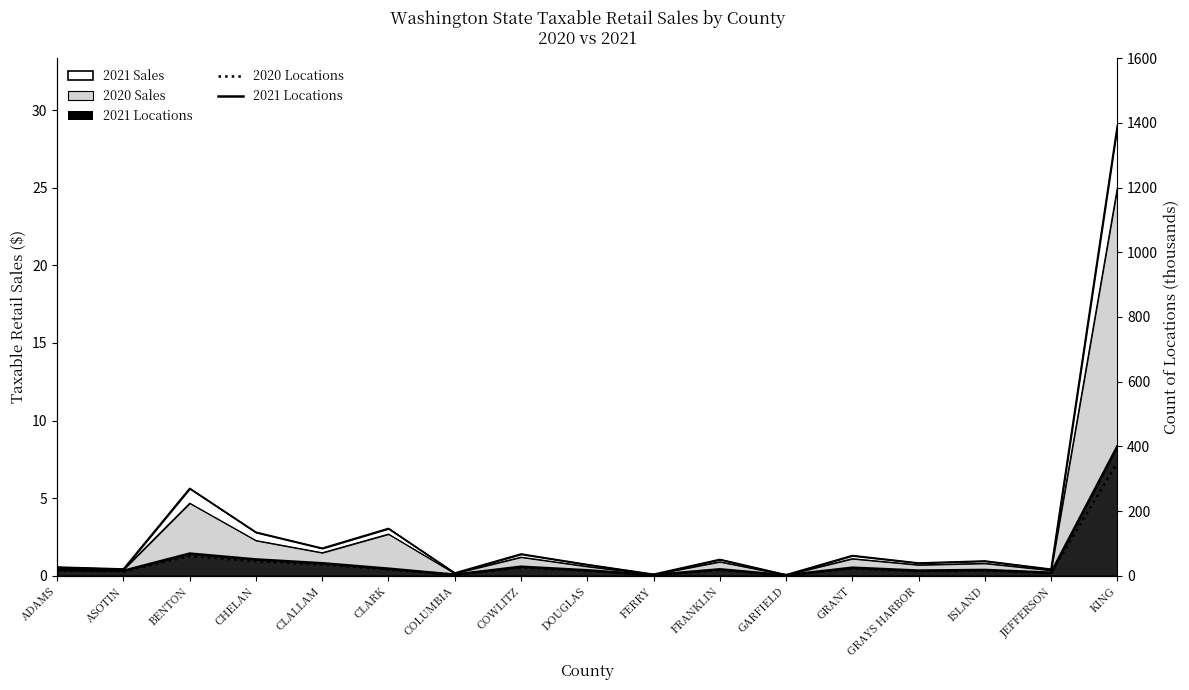

Reading left to right, extract all data points from this chart.

ADAMS=16.2	ASOTIN=13.4	BENTON=60.6	CHELAN=44.7	CLALLAM=34.3	CLARK=19.3	COLUMBIA=3.0	COWLITZ=25.0	DOUGLAS=15.0	FERRY=2.0	FRANKLIN=18.0	GARFIELD=1.5	GRANT=22.0	GRAYS HARBOR=14.0	ISLAND=16.0	JEFFERSON=8.0	KING=350.0